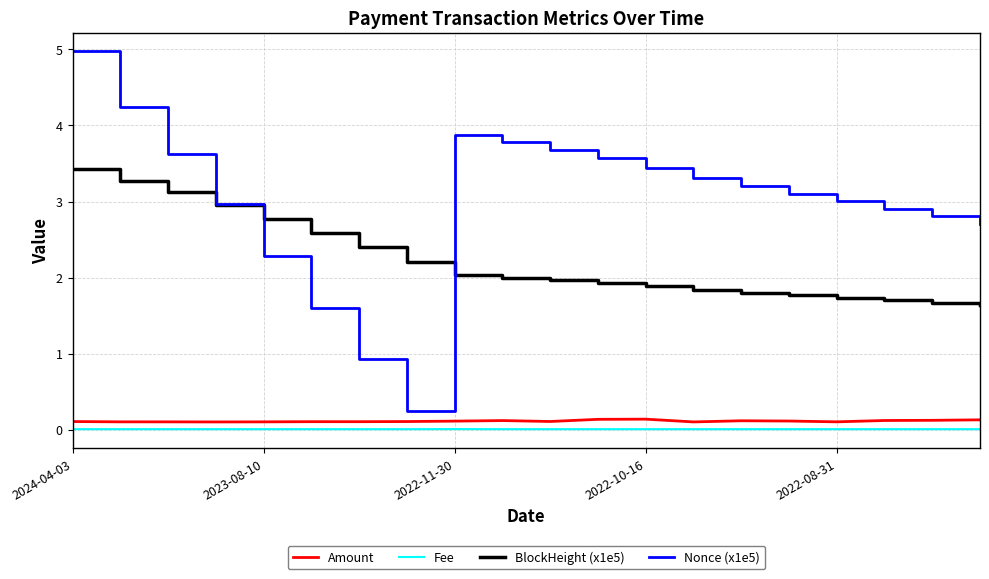

How many lines are shown in the chart?

4